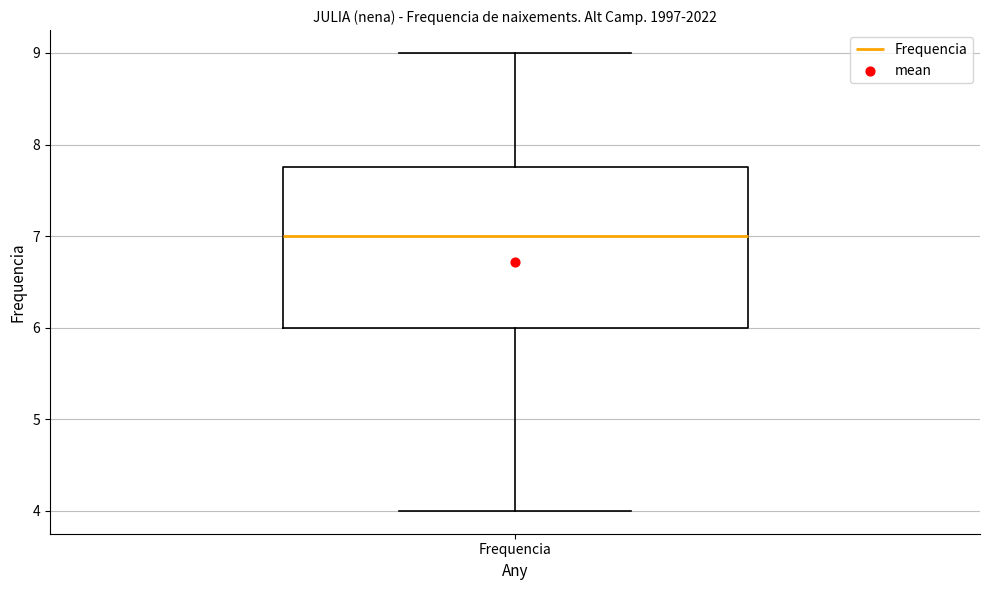

Transcribe this box plot: give where the median line is, the range the box spans, and where the two whiskers end, as read against the y-axis. The values are not printed on the chart, so give them approximately, as read against the axis.

median 7.0, box 6.0 to 7.8, whiskers 4.0 to 9.0